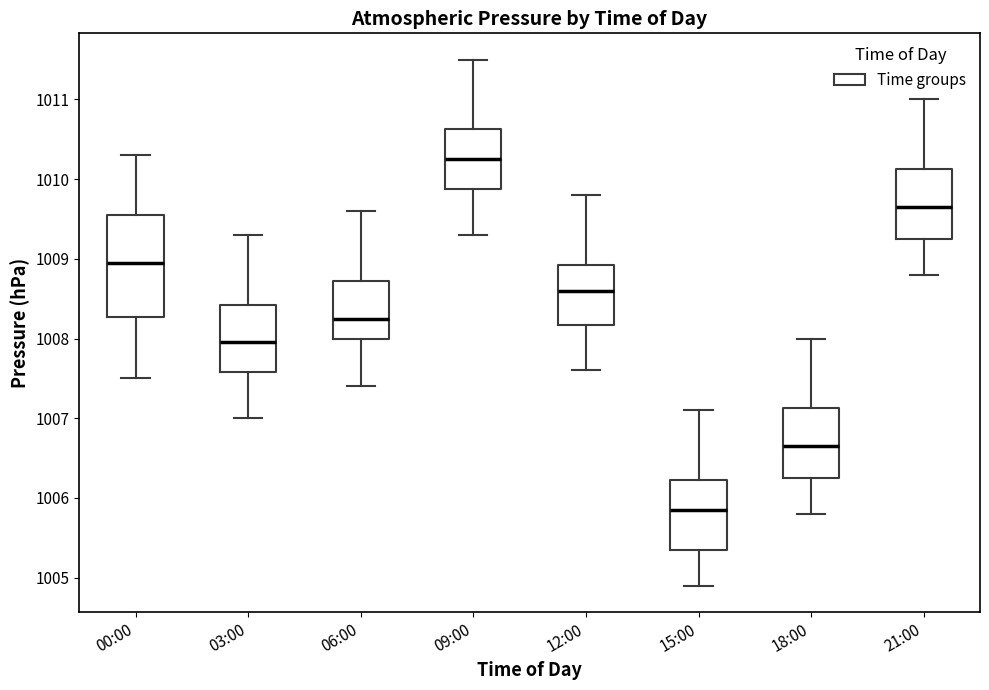

Where is the upper edge of the box for 06:00 on the y-axis? The values are not printed on the chart, so give them approximately, as read against the axis.

1008.7